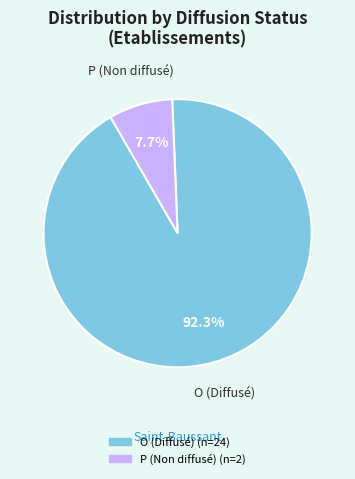

Combined, do P and O account for over 50%?

Yes